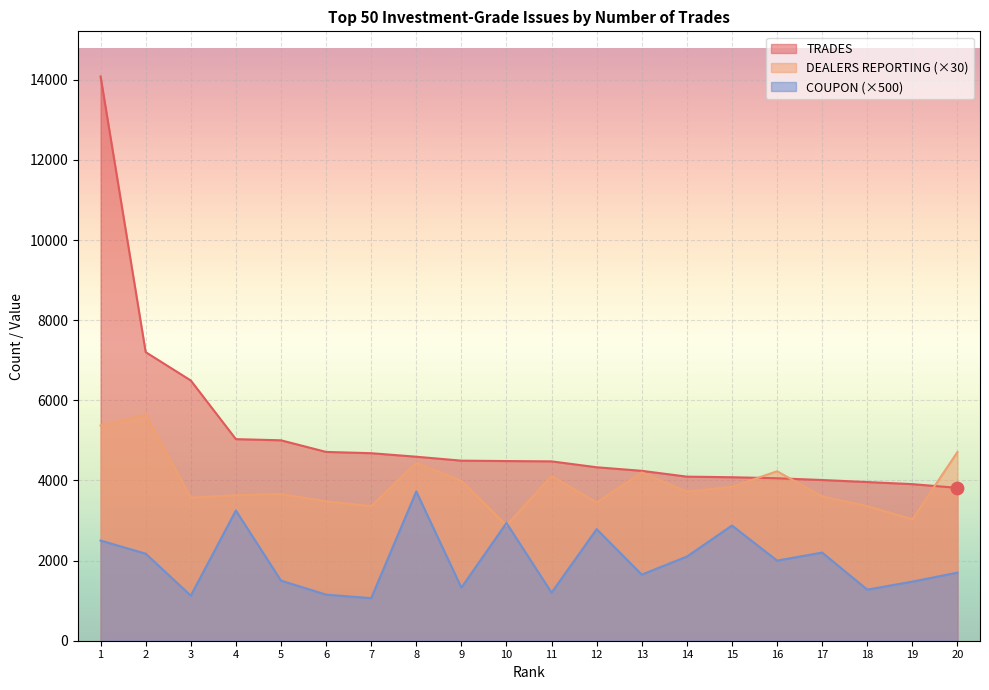

What are all the series names shown in the legend?

TRADES, DEALERS REPORTING (×30), COUPON (×500)